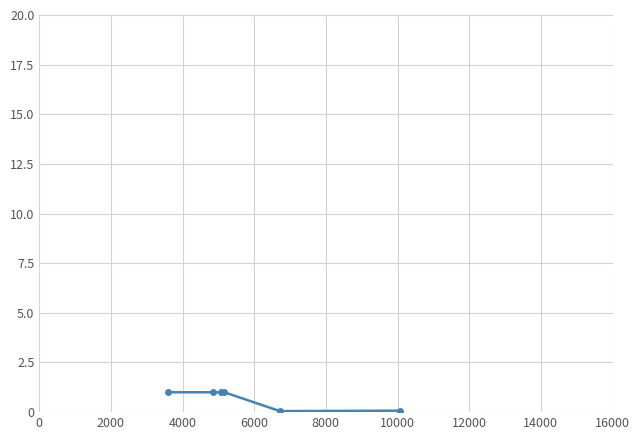

What is the difference between the maximum and minimum values?

0.9